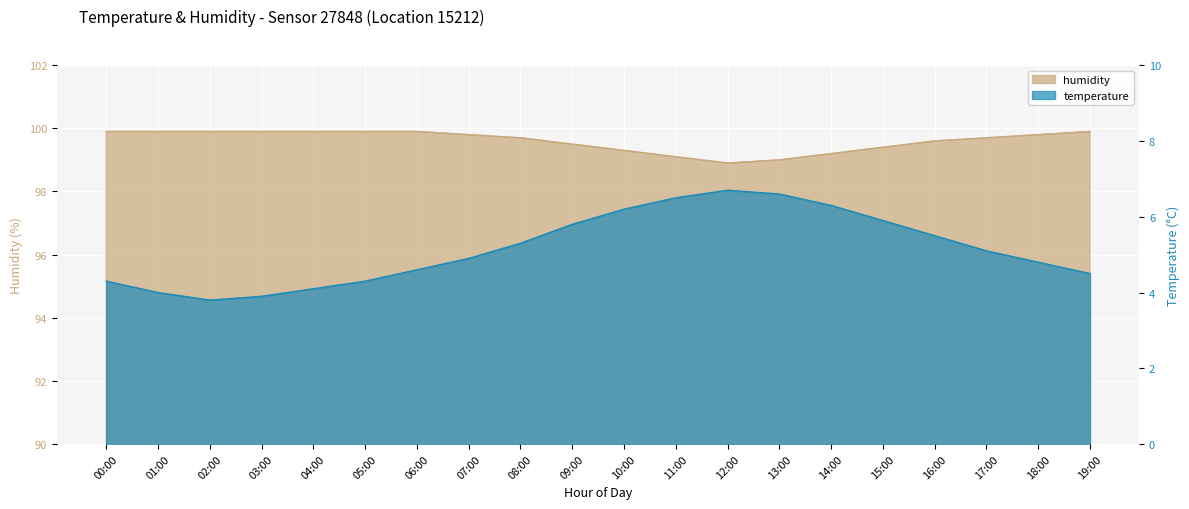

What is the maximum value shown in the chart?

99.9